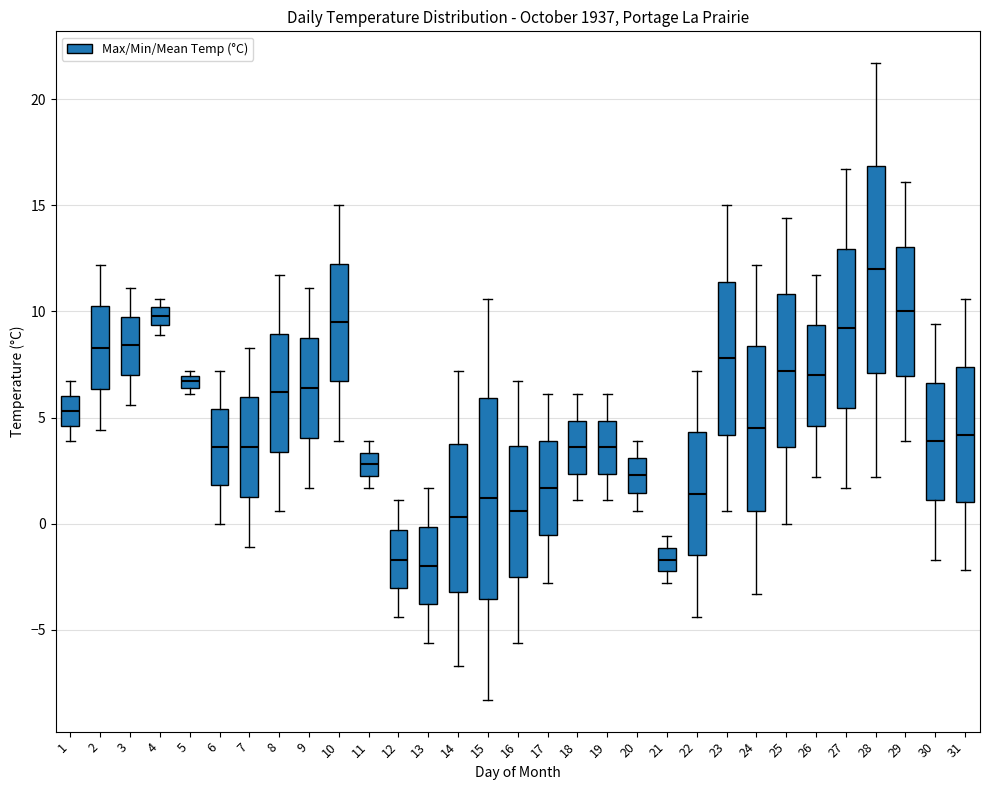

Where is the lower edge of the box at x = 5 on the y-axis? The values are not printed on the chart, so give them approximately, as read against the axis.

6.5